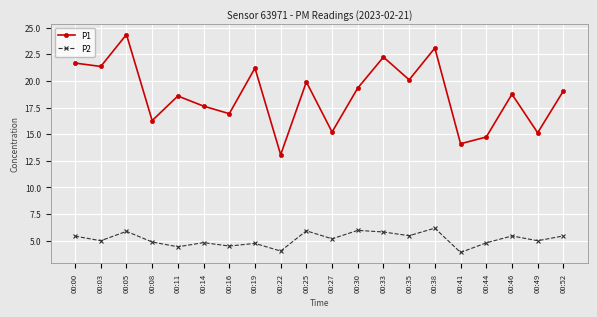

Does the chart have visible grid lines?

Yes